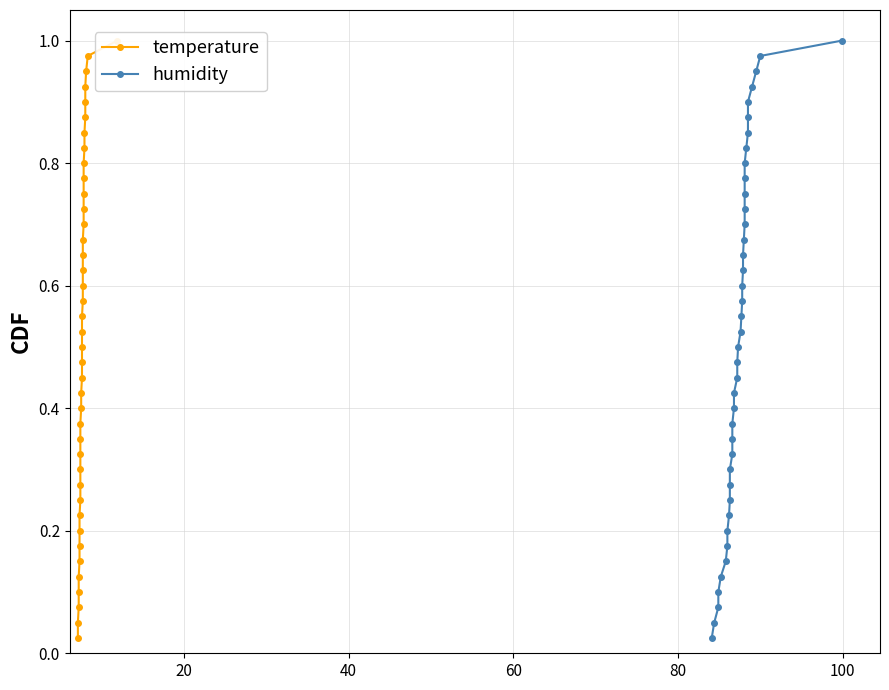

Reading left to right, transcribe all the data shown in this chart.

temperature: 0.0	0.1	0.1	0.1	0.1	0.1	0.2	0.2	0.2	0.2	0.3	0.3	0.3	0.3	0.4	0.4	0.4	0.5	0.5	0.5	0.5	0.6	0.6	0.6	0.6	0.7	0.7	0.7	0.7	0.8	0.8	0.8	0.8	0.8	0.9	0.9	0.9	0.9	1.0	1.0
humidity: 0.0	0.1	0.1	0.1	0.1	0.1	0.2	0.2	0.2	0.2	0.3	0.3	0.3	0.3	0.4	0.4	0.4	0.5	0.5	0.5	0.5	0.6	0.6	0.6	0.6	0.7	0.7	0.7	0.7	0.8	0.8	0.8	0.8	0.8	0.9	0.9	0.9	0.9	1.0	1.0